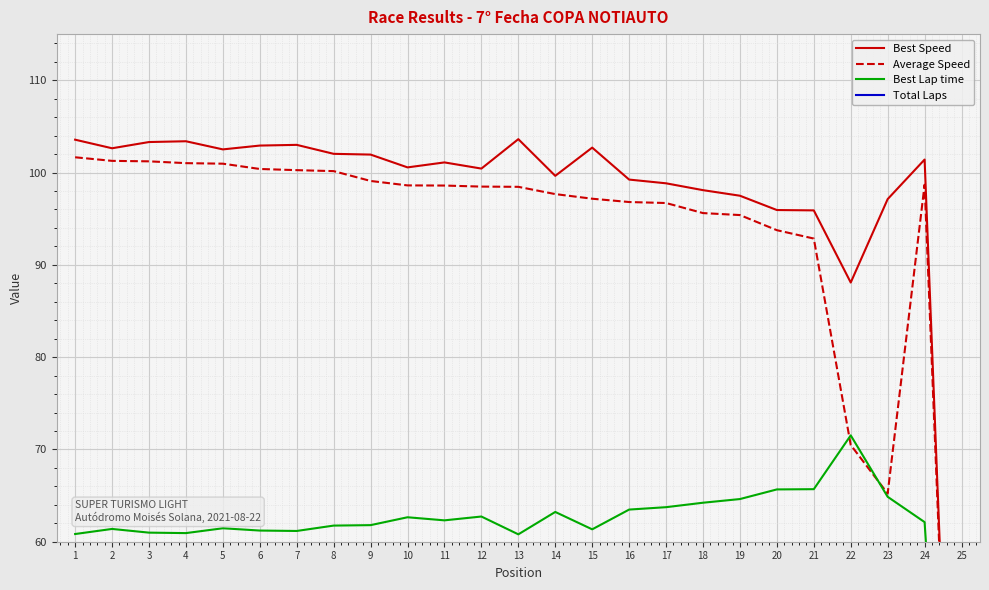

At which category does the chart reach its minimum across all series?

25